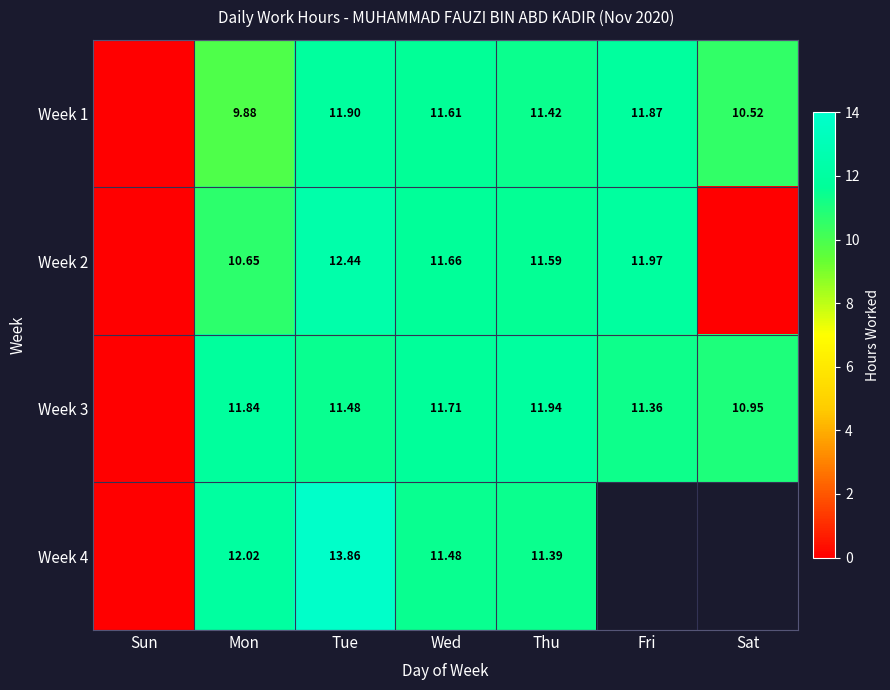

How many series are shown in this chart?

4